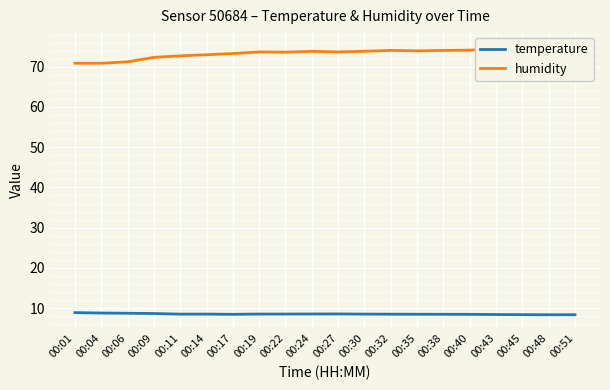

What is the sum of the temperature values at 00:35 and 00:43?

16.9